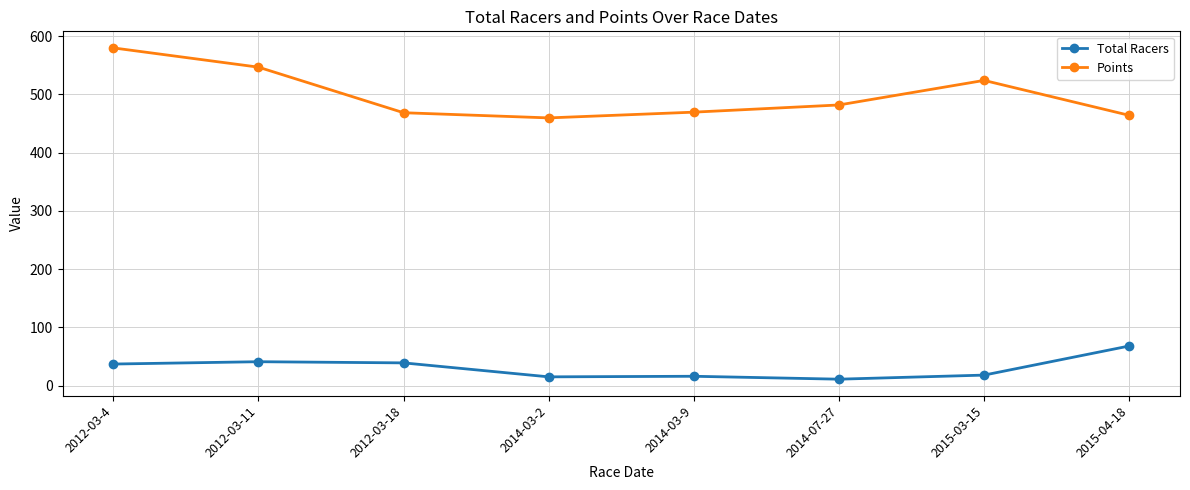

How many series are shown in this chart?

2